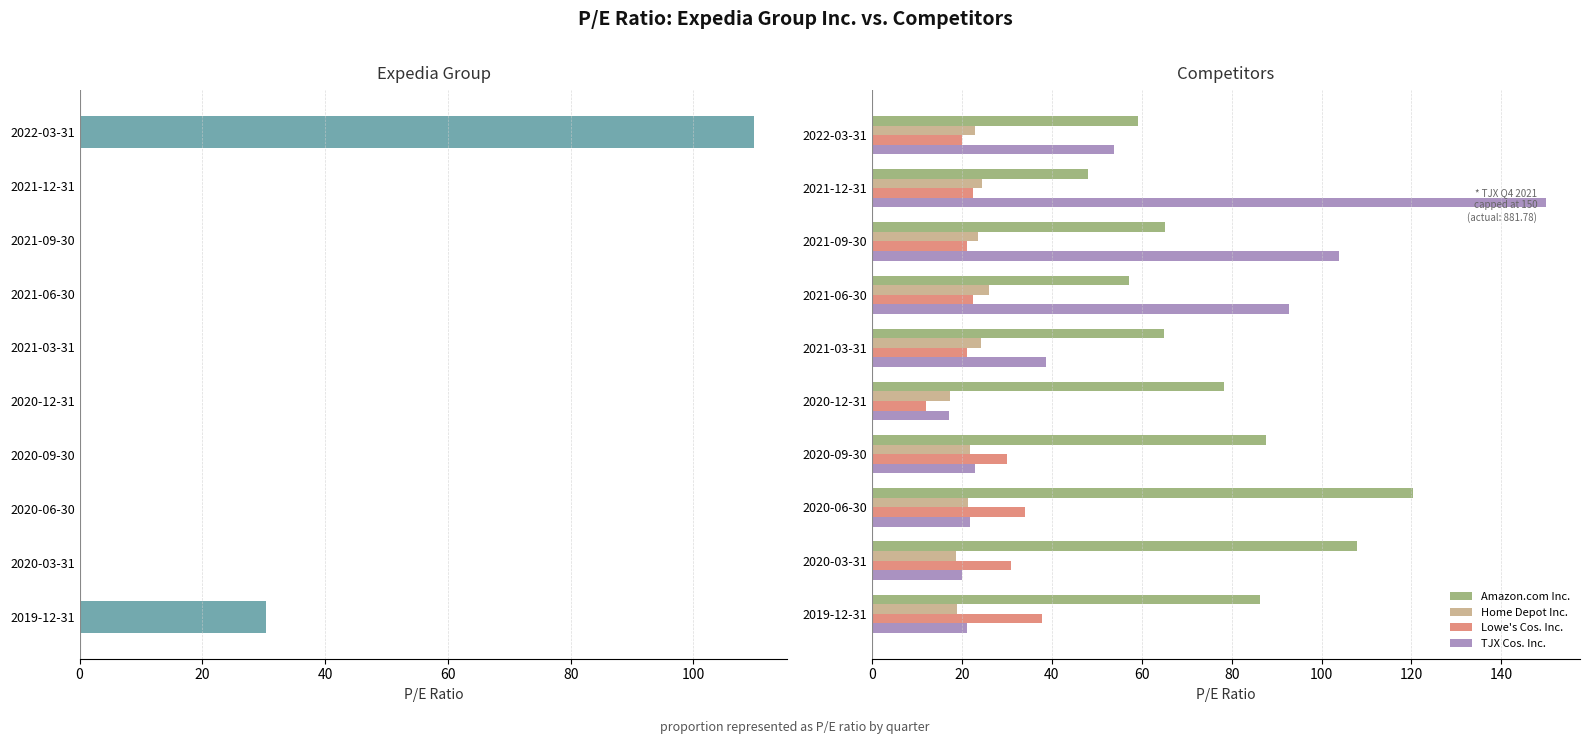

Rank the series by their maximum value, from highest to lowest.

TJX Cos. Inc., Amazon.com Inc., Expedia P/E, Lowe's Cos. Inc., Home Depot Inc.